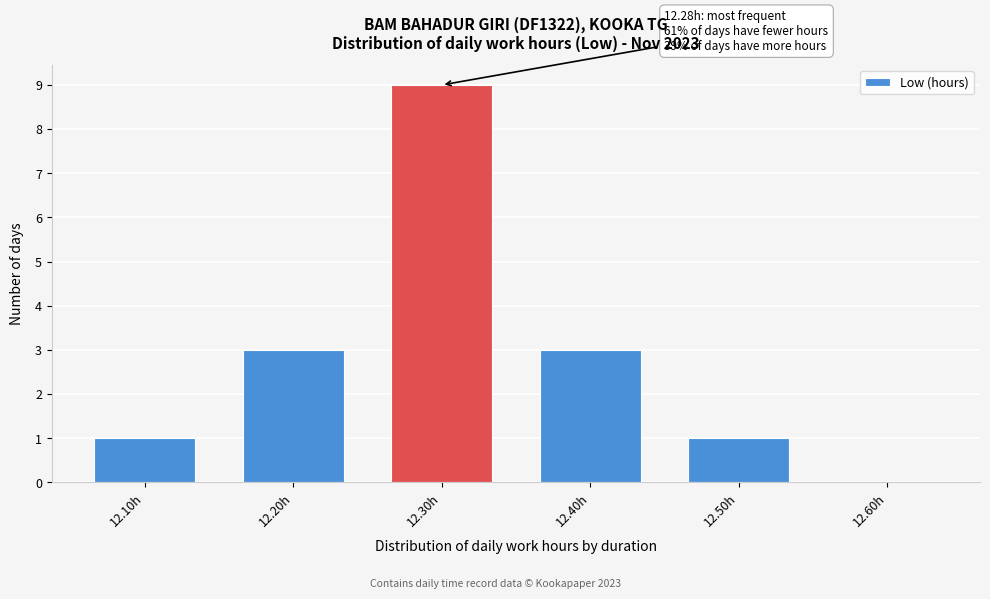

Over which range of the x-axis is the bar tallest?

12.25 to 12.35